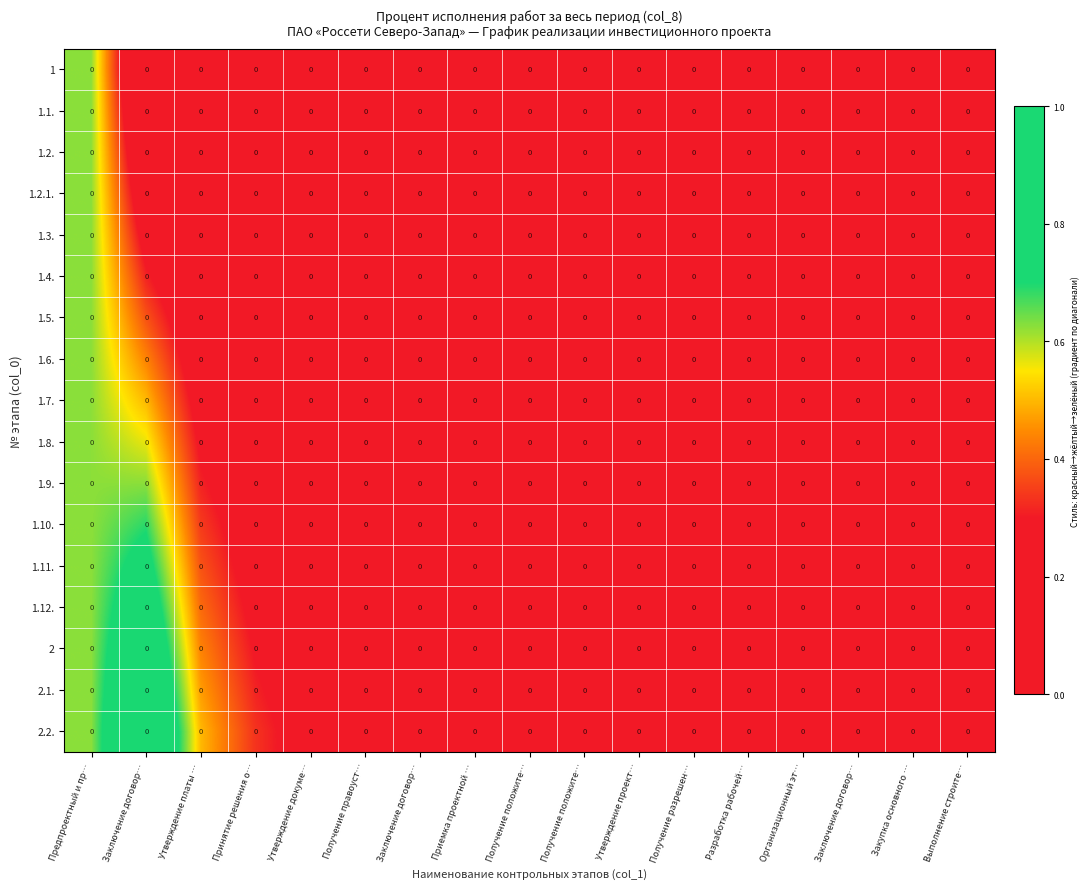

Rank the series at Утверждение платы … from highest to lowest value.

2.2., 2.1., 2, 1.12., 1.11., 1.10., 1.9., 1.8., 1.7., 1.6., 1.5., 1.4., 1.3., 1.2.1., 1.2., 1.1., 1